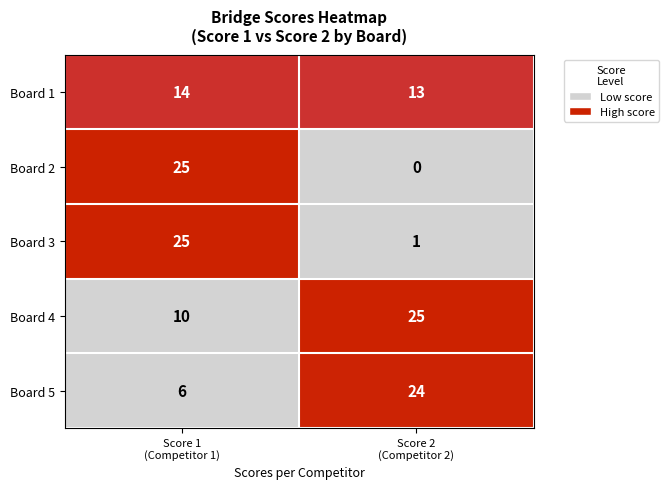

Which series has the widest spread of values?

Board 2